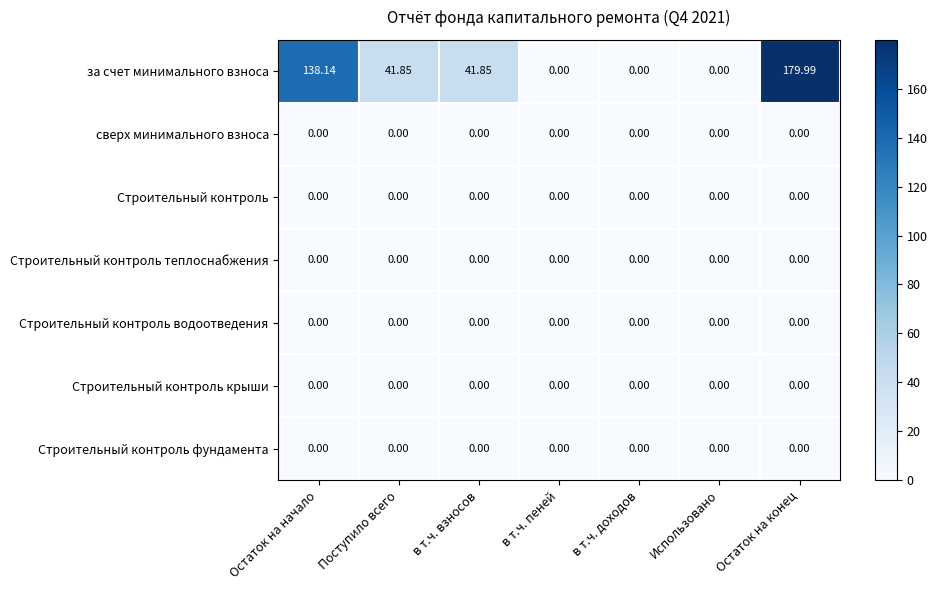

Which series changed the most between Остаток на начало and Остаток на конец?

за счет минимального взноса